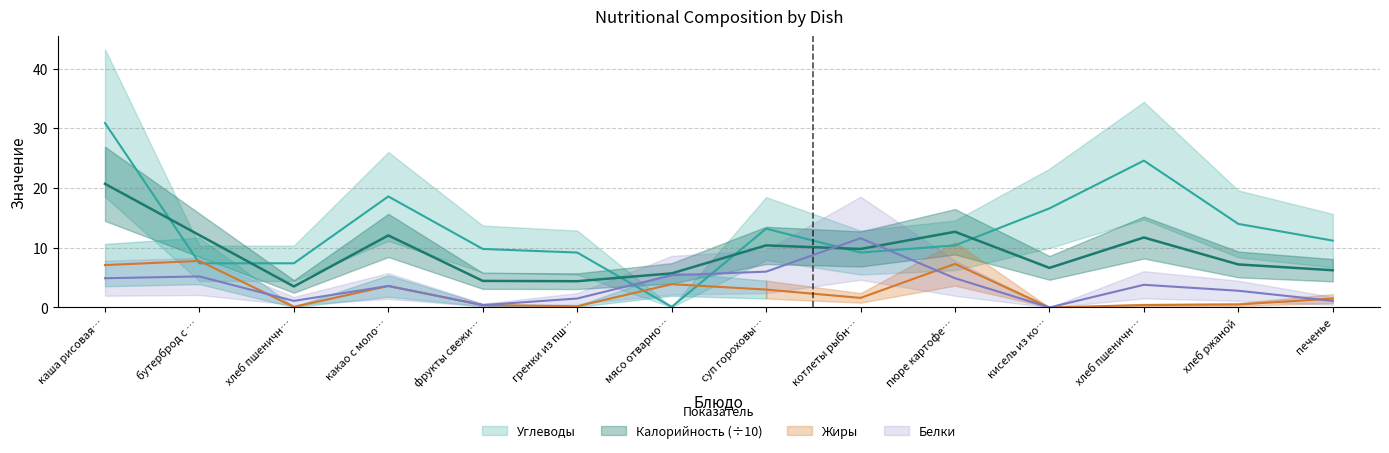

At how many categories does at least one series exceed 3?

14